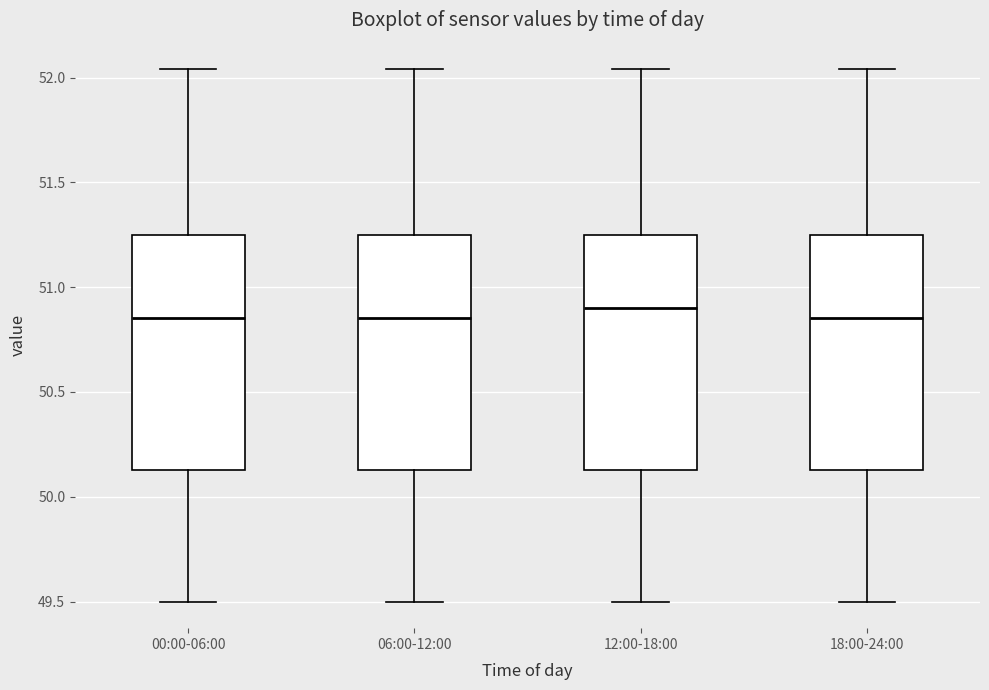

Where does the median line of the box for 18:00-24:00 sit on the y-axis? The values are not printed on the chart, so give them approximately, as read against the axis.

50.85